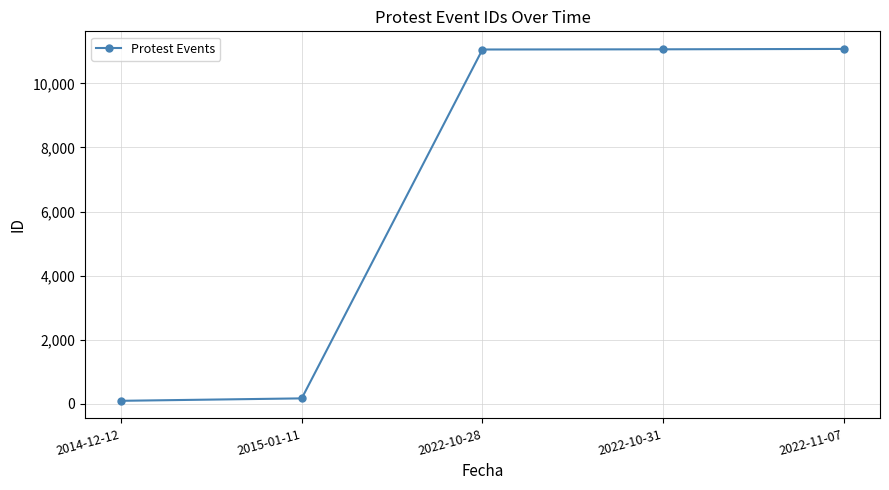

What is the difference between the maximum and second lowest values?

10913